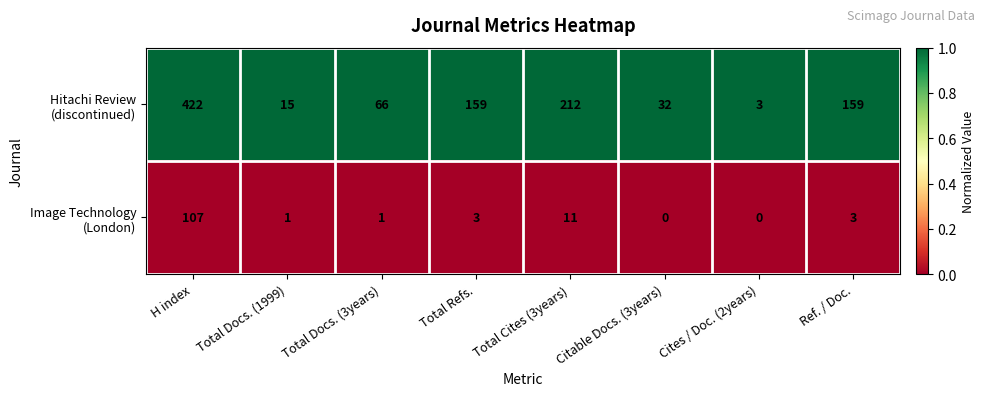

What is the total value across all series at Total Cites (3years)?

223